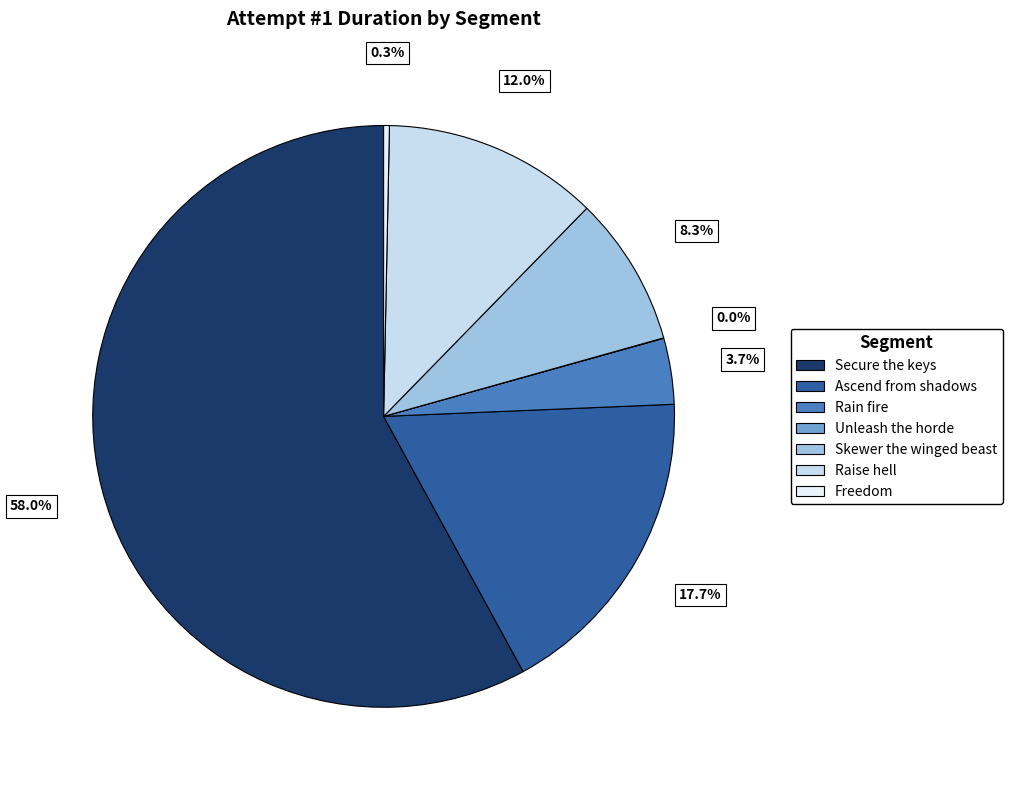

What percentage is the Ascend from shadows slice, to the nearest percent?

18%